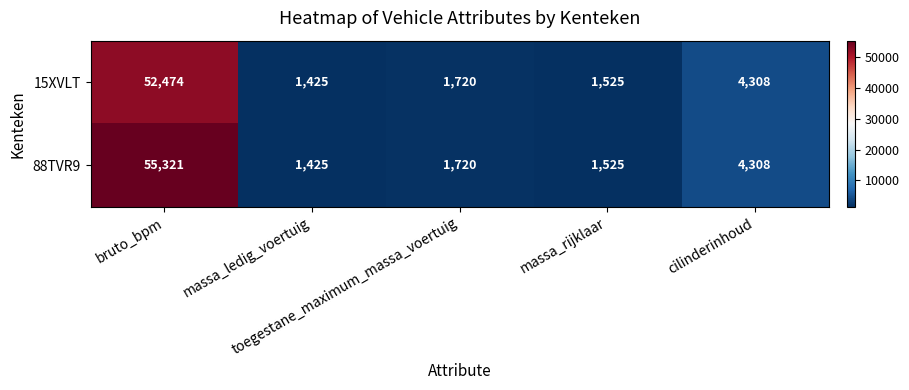

What is the greatest value displayed?

55321